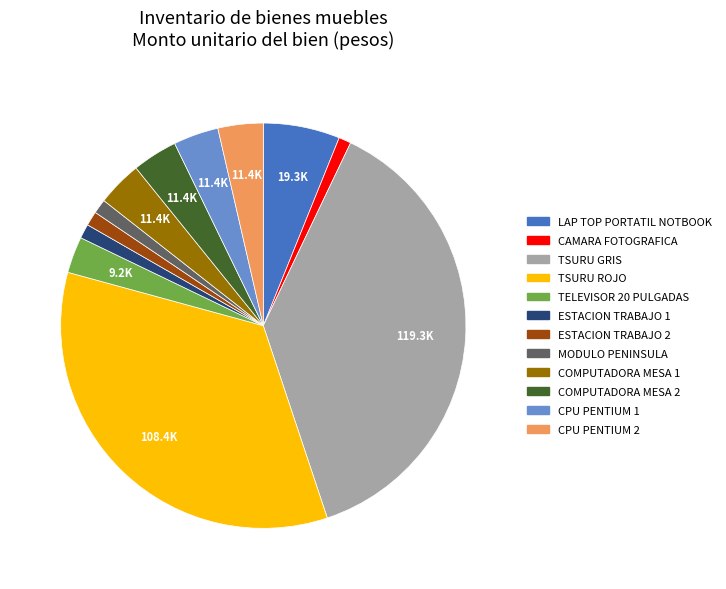

Which slice is the largest?

TSURU GRIS